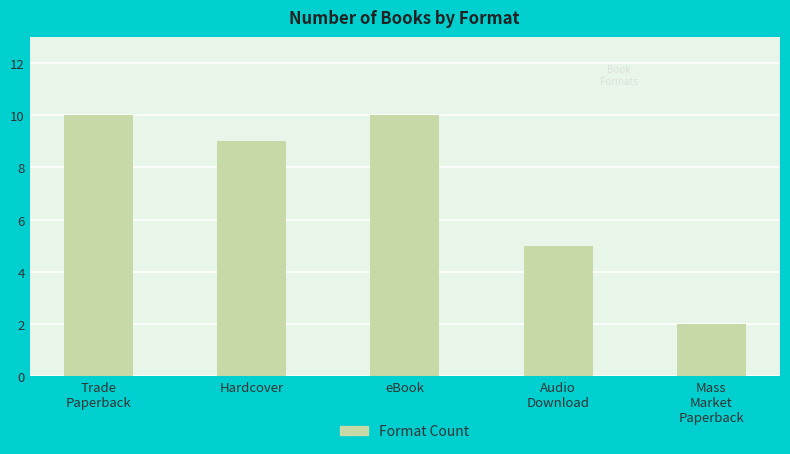

What is the average value?

7